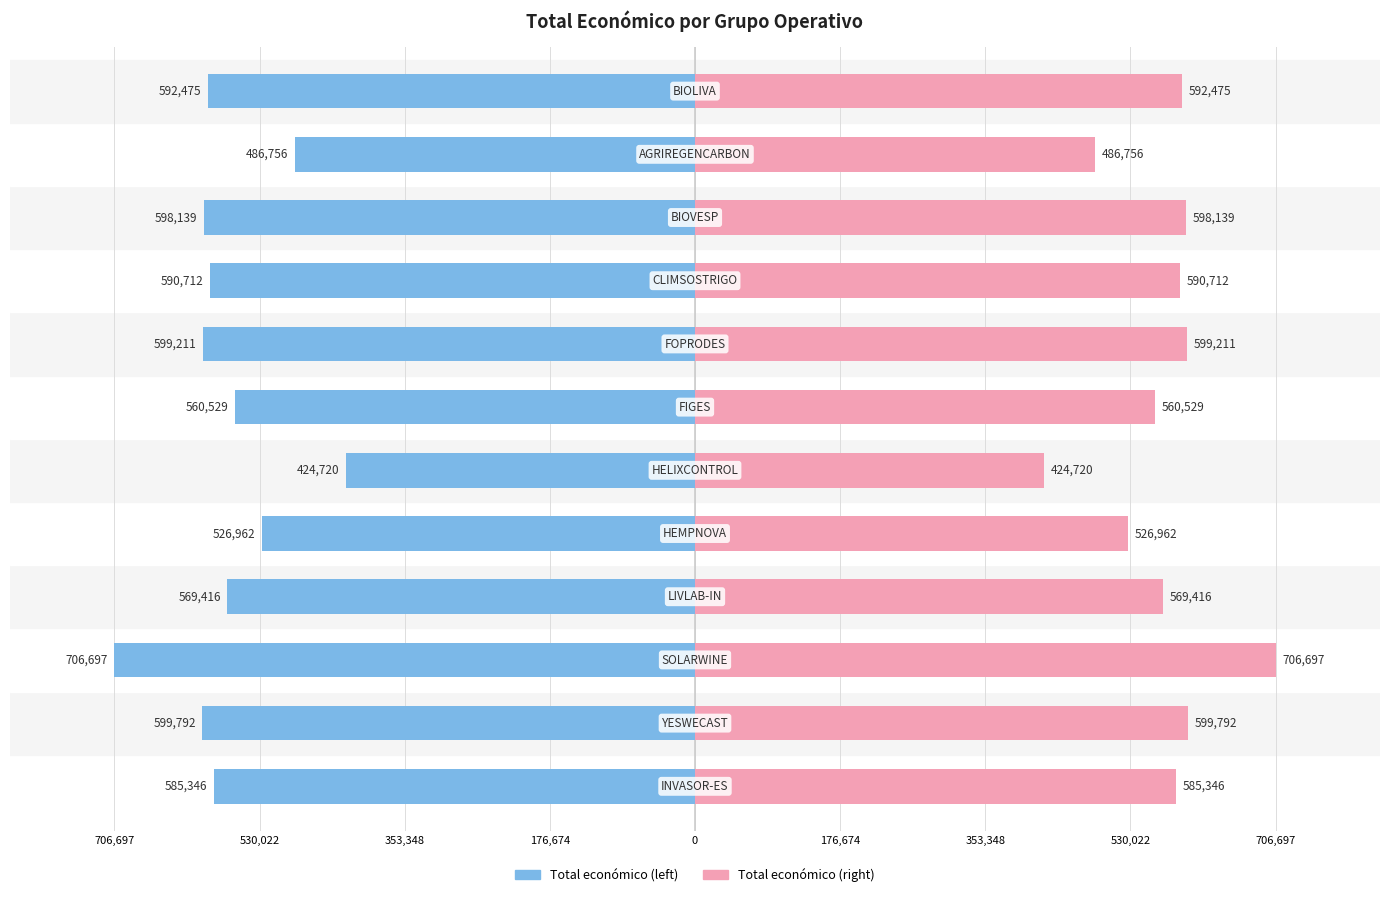

Are the bars grouped side by side (vs. stacked)?

Yes